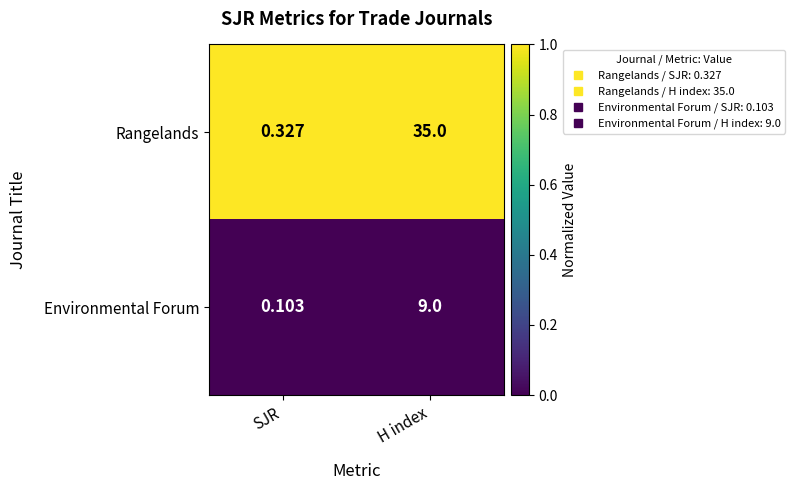

Which category has the lowest value across all series?

SJR